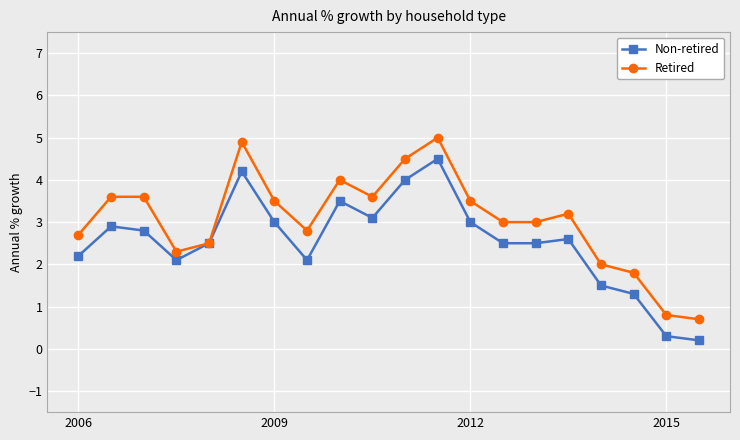

What is the value of the Retired point at the 10th from the left?

3.6